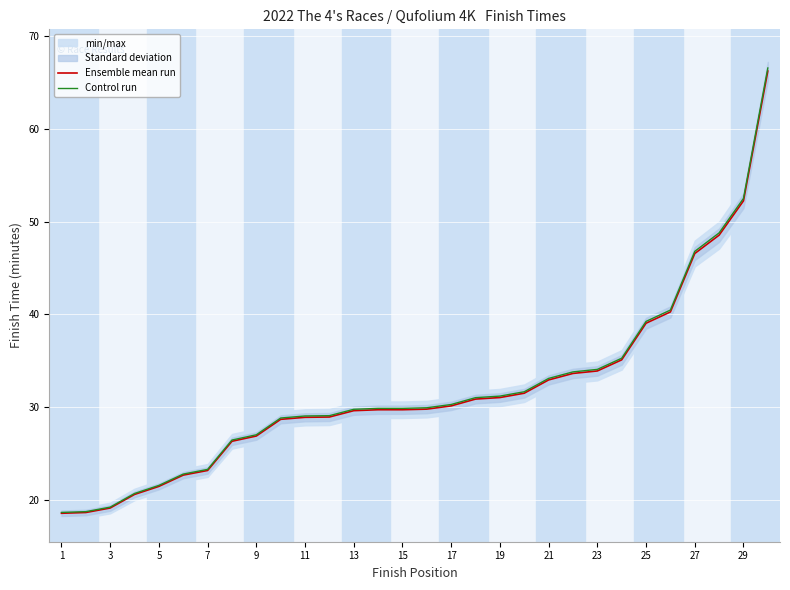

True or false: Control run and Ensemble mean run intersect in this chart.

False